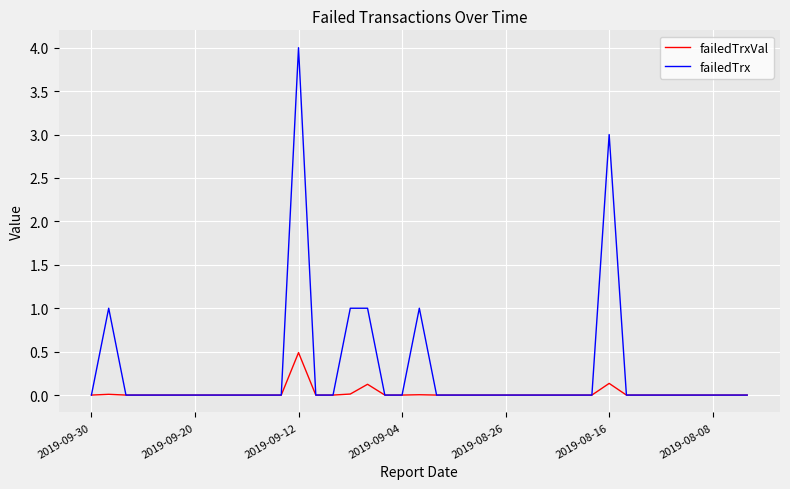

What is the maximum value shown in the chart?

4.0